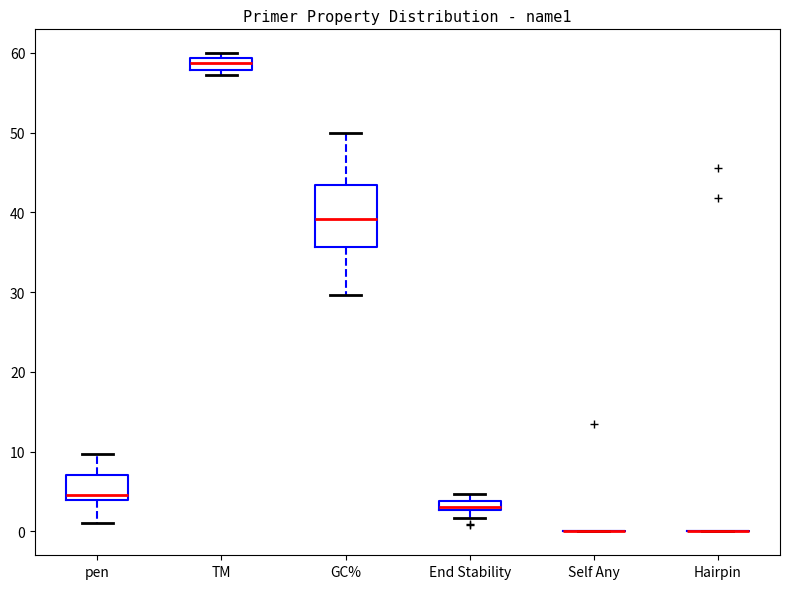

Which box is the tallest, from its lower edge to its upper edge?

GC%